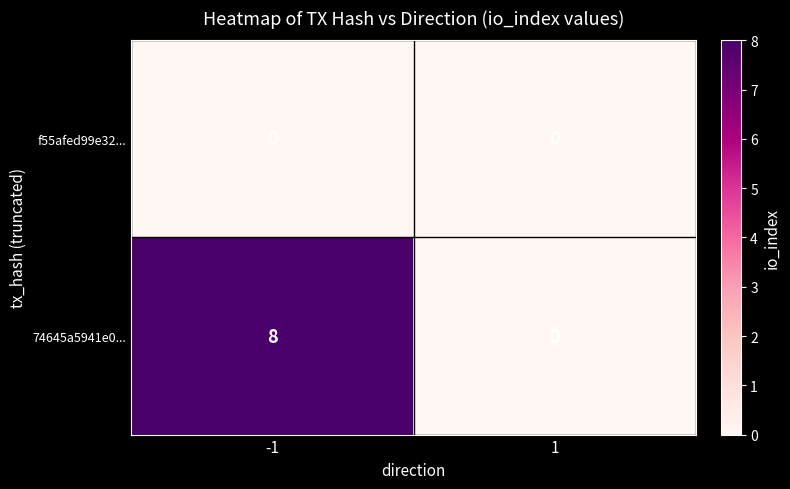

What is the maximum value for 74645a5941e0...?

8